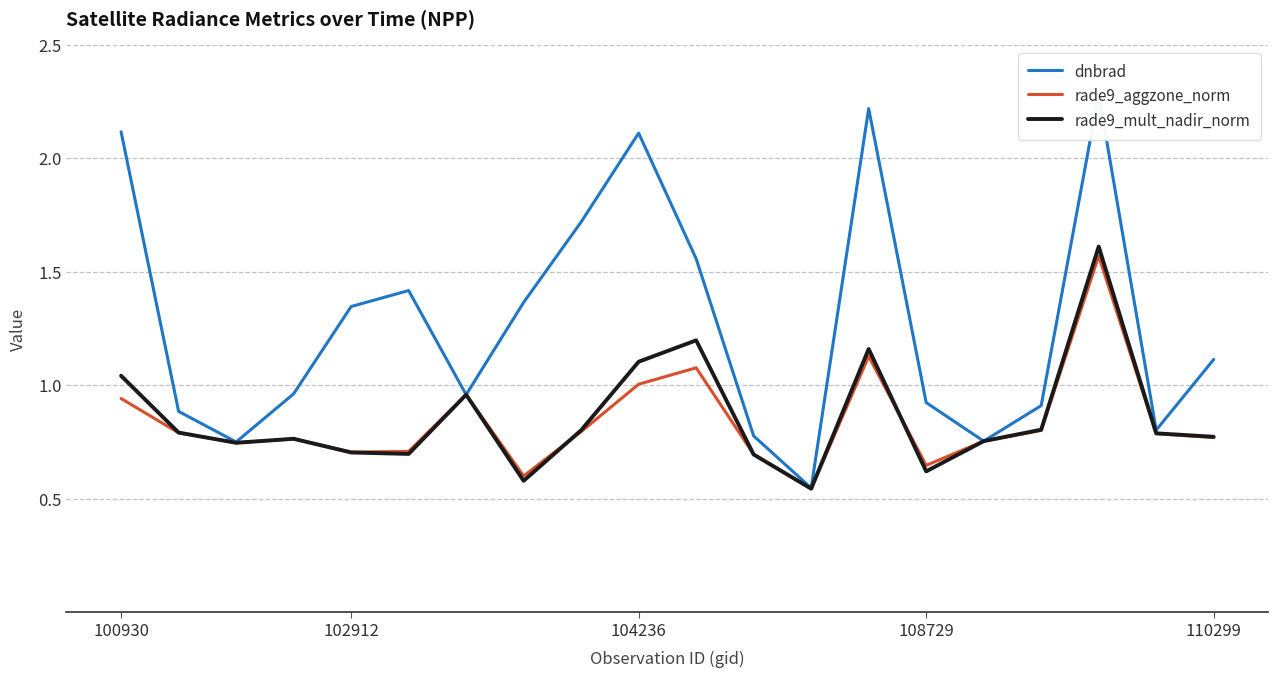

What is the maximum value for dnbrad?

2.3